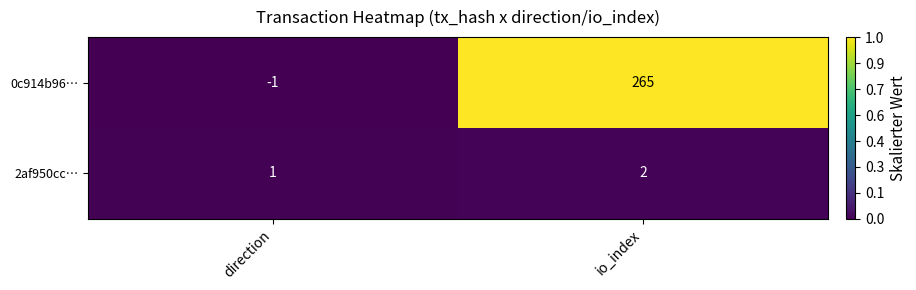

The 0c914b96… series shows 0 at direction. True or false?

False